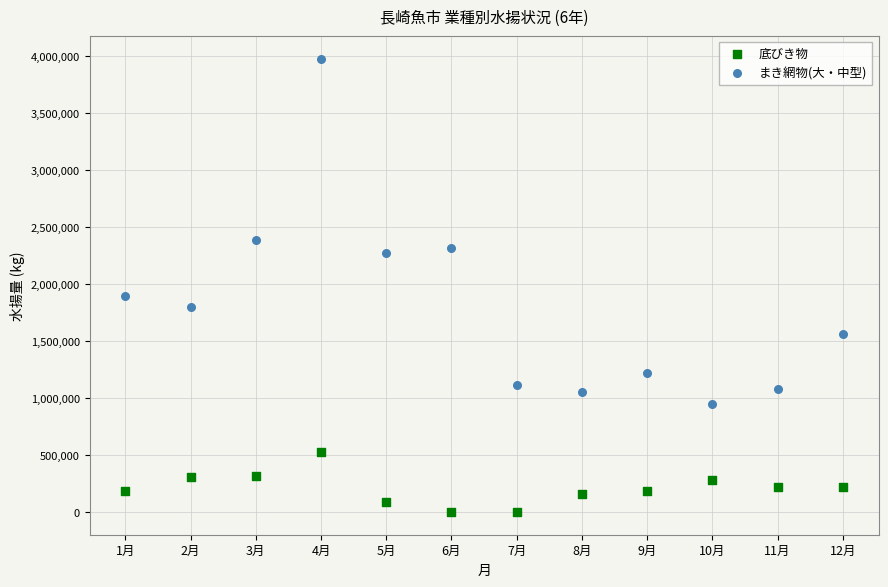

Across all series, what Y value is closest to 1988026?

1891395